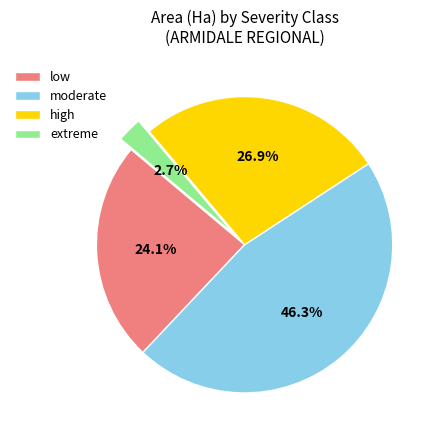

Which slice is the smallest?

extreme